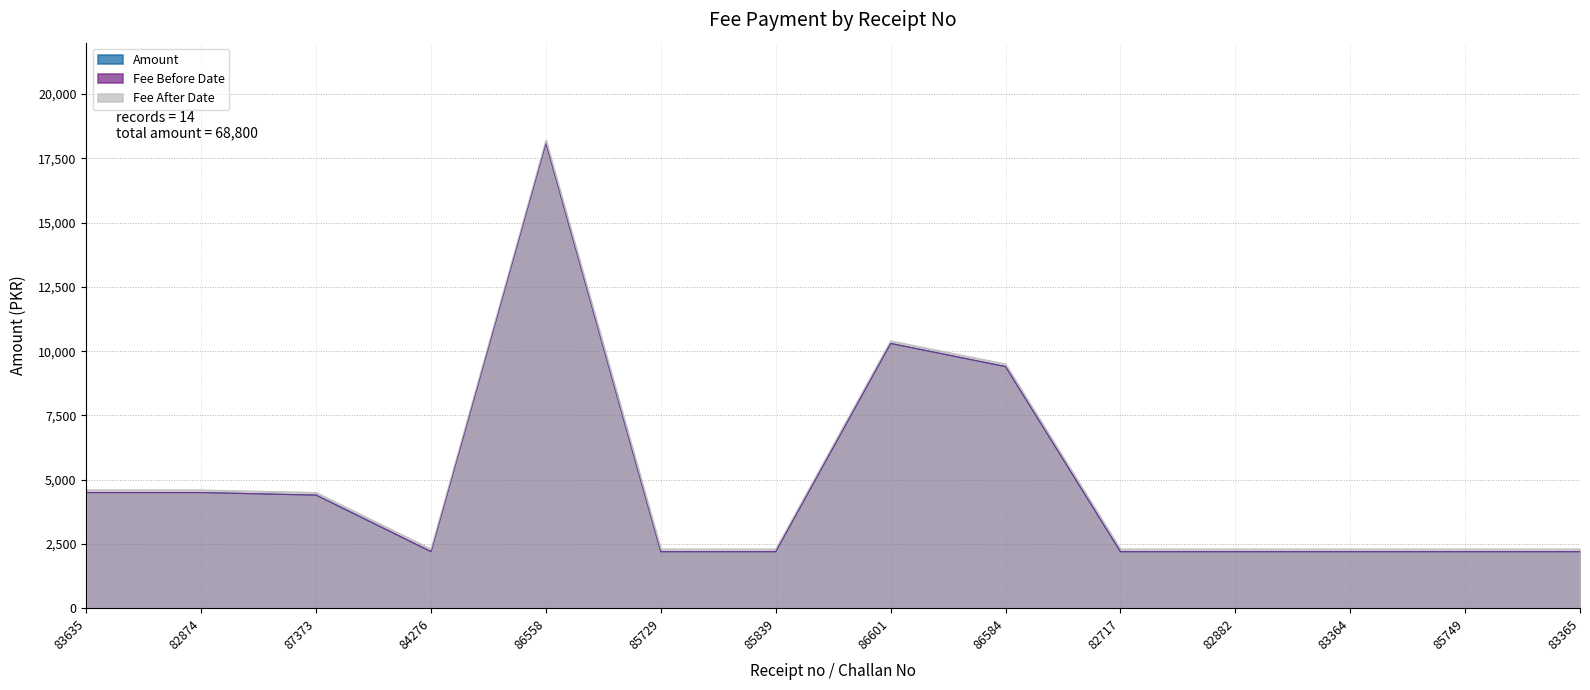

True or false: Amount and Fee Before Date cross at least once.

False